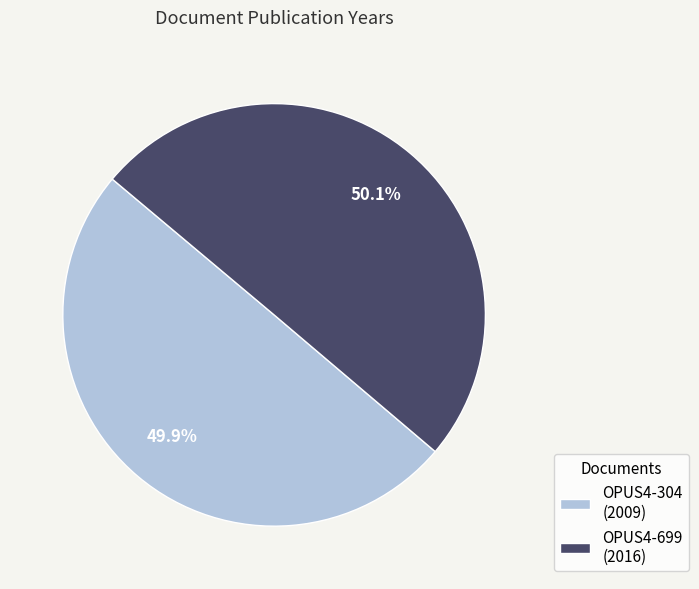

Does any single category account for the majority?

Yes